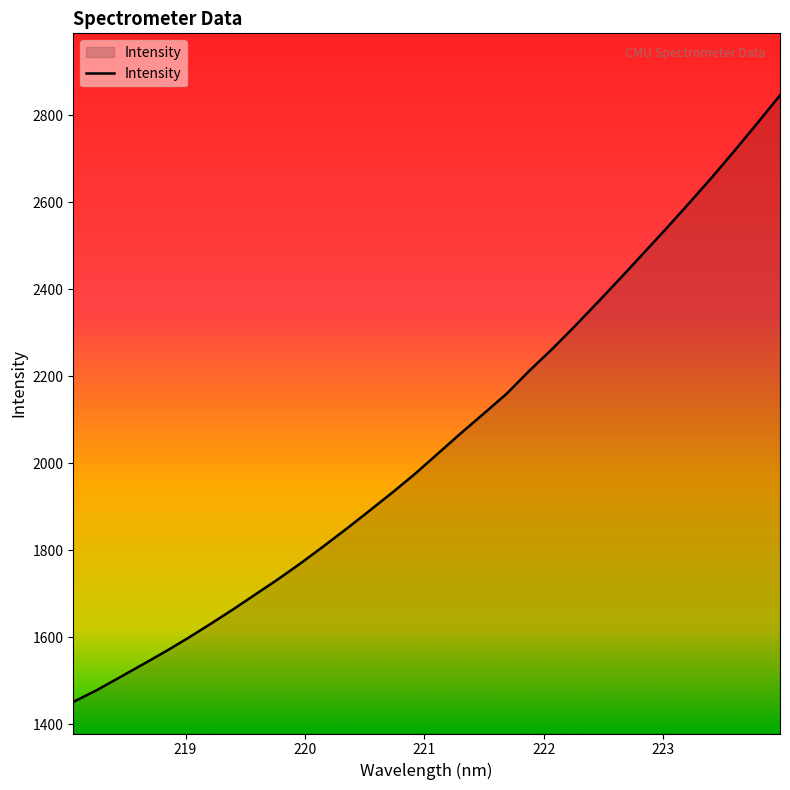

What is the difference between the maximum and minimum values?

1394.0